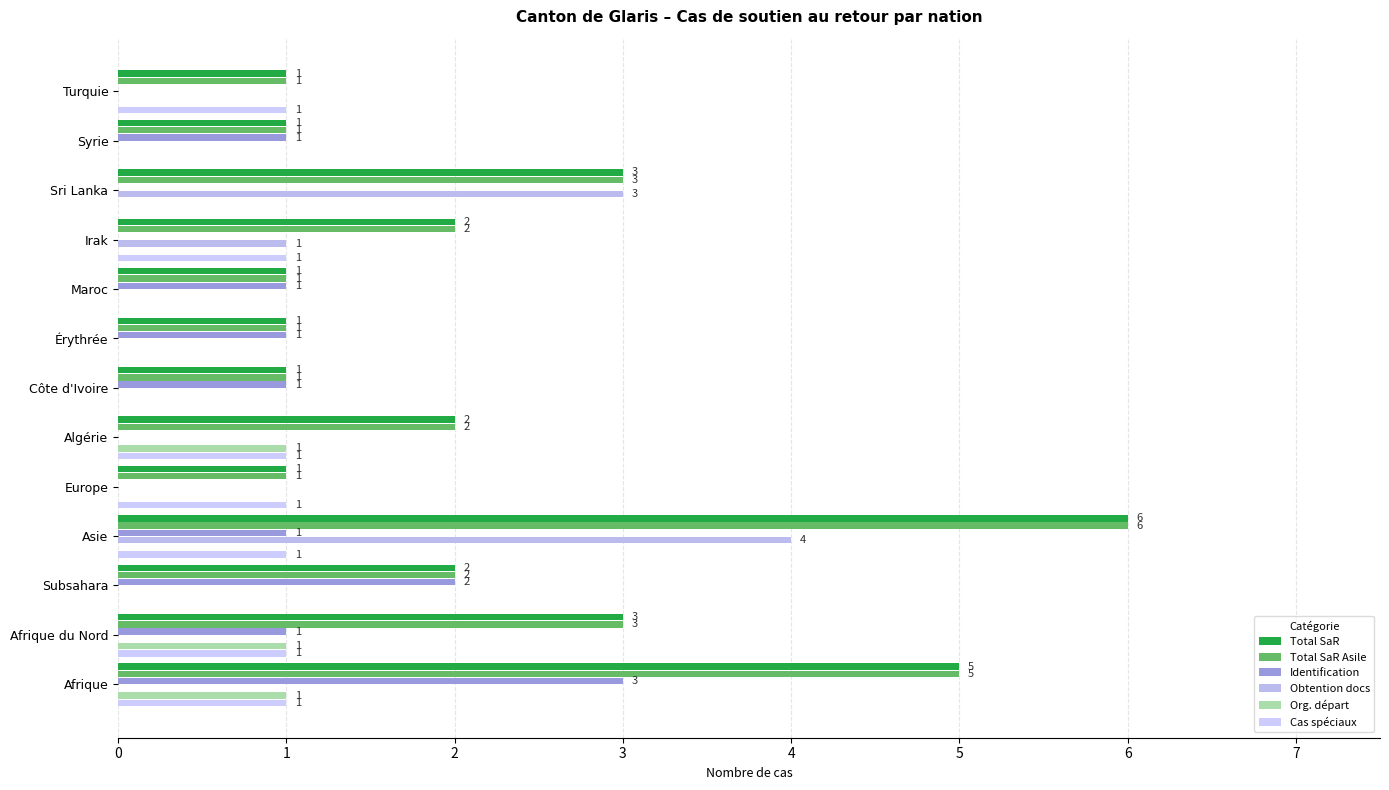

How many values in Identification are above zero?

8